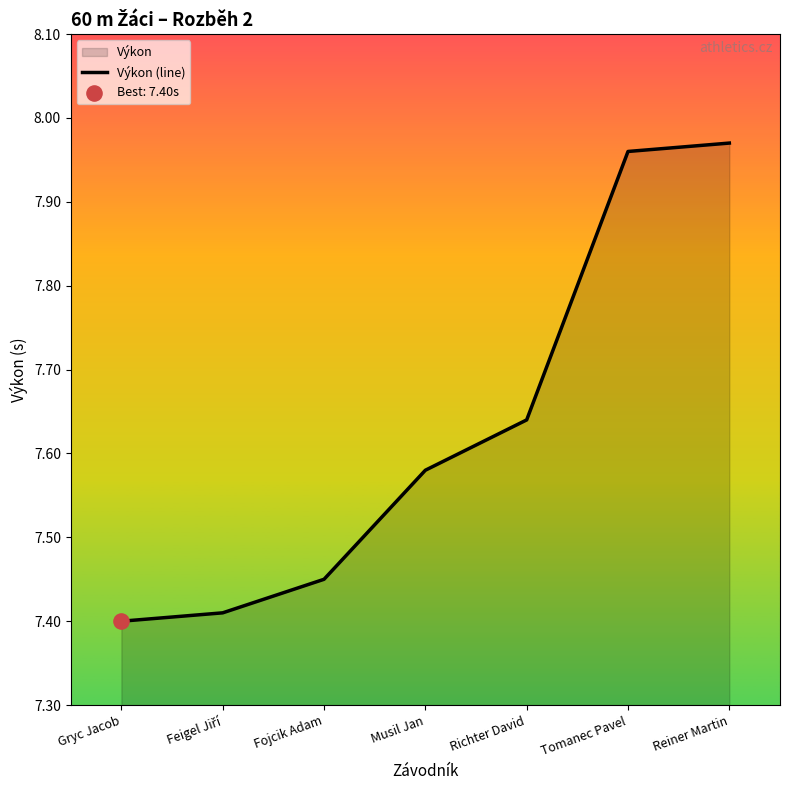

Between Fojcik Adam and Feigel Jiří, which is larger?

Fojcik Adam